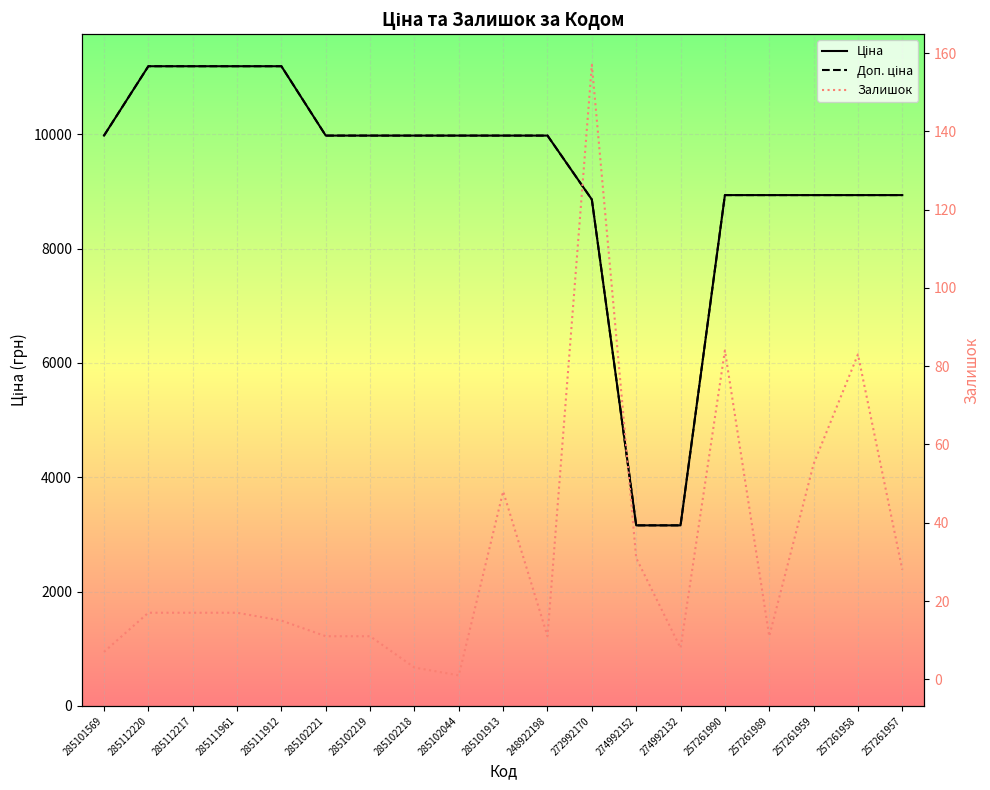

At which category does the chart reach its minimum across all series?

285102044